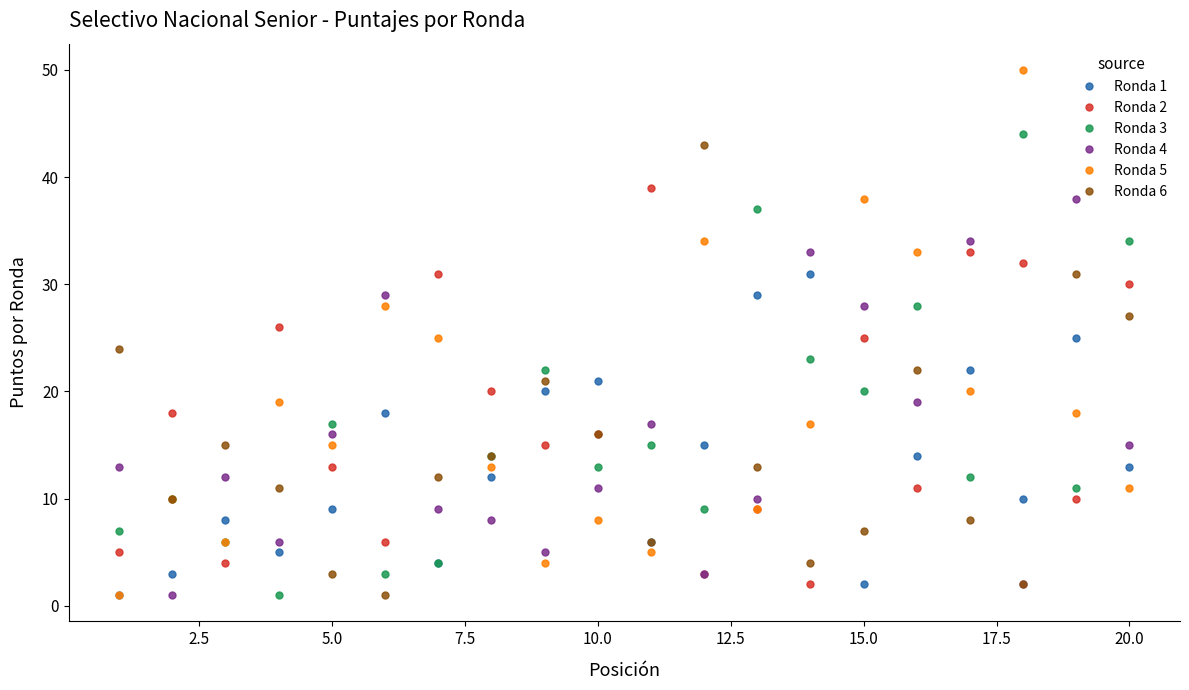

Rank the series by their average value, from lowest to highest.

Ronda 1, Ronda 6, Ronda 4, Ronda 3, Ronda 2, Ronda 5